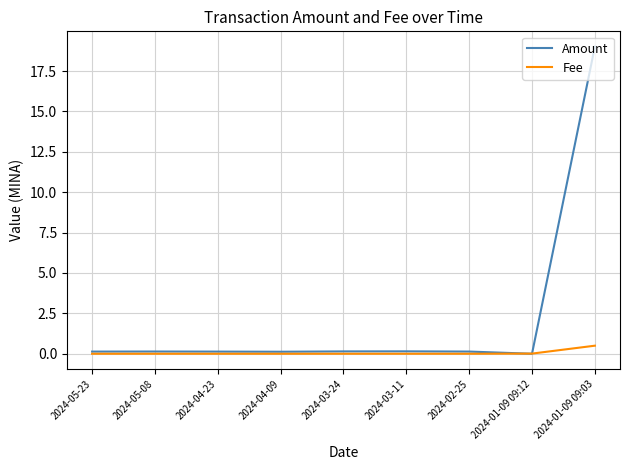

What position from the right is 2024-04-09?

6